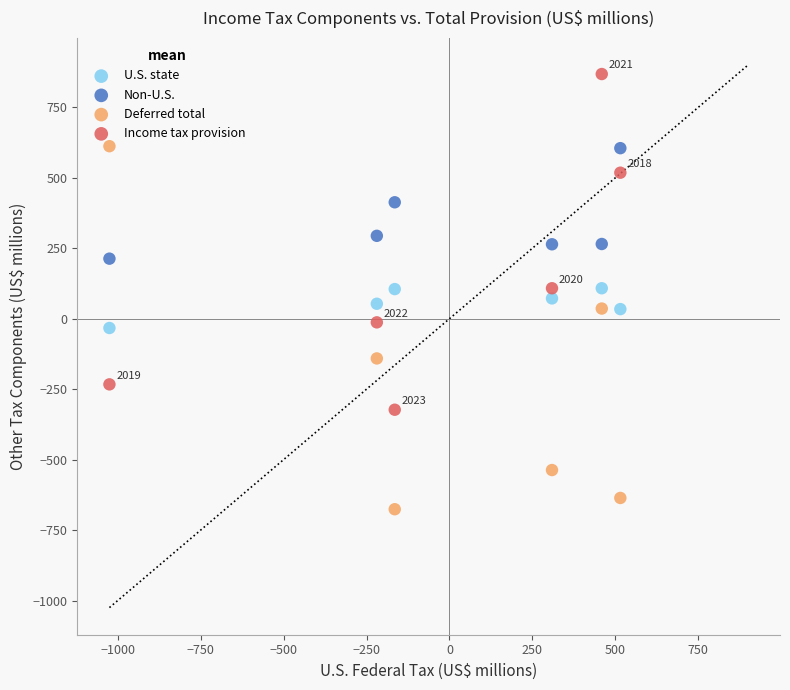

Across all data points, what is the range of X values (max minus min)?

1540